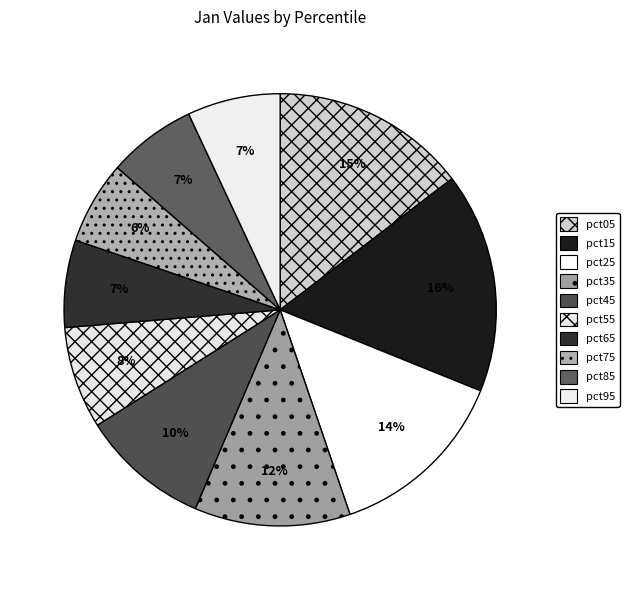

How many segments does this pie chart have?

10